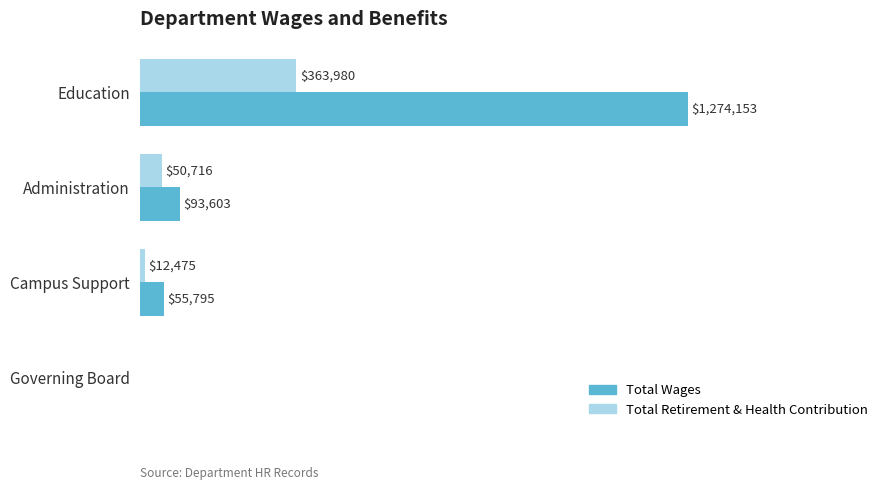

Which series has the largest range (max minus min)?

Total Wages